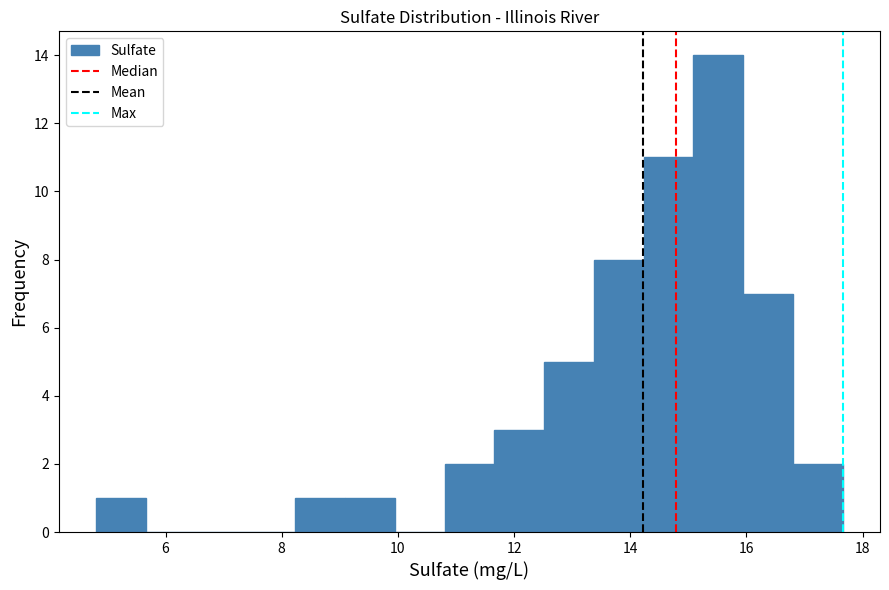

What is the height of the bar covering 14.2 to 15.0 on the x-axis? Neither the bar edges nor the heights are printed on the chart, so give them approximately, as read against the axes.

11